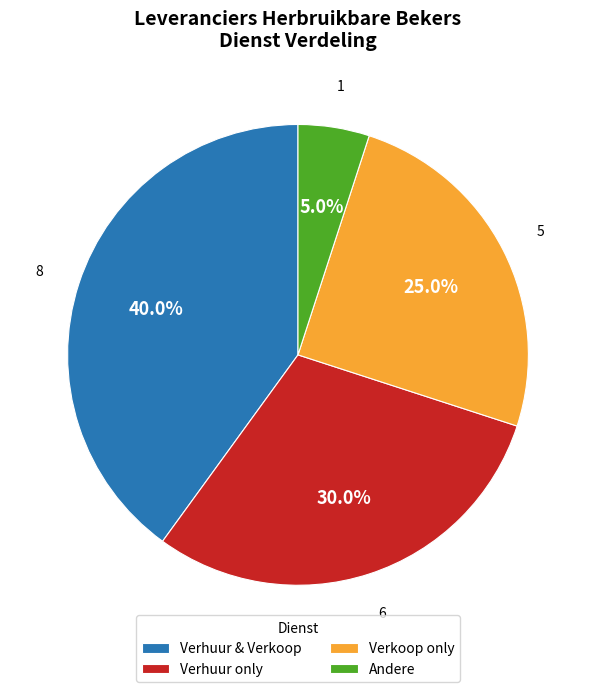

Count the number of slices in the pie.

4